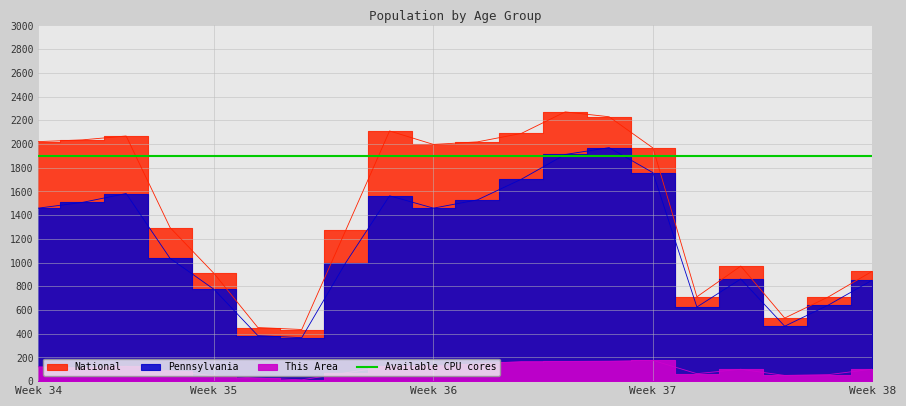

What is the sum of all This Area values?

2039.0